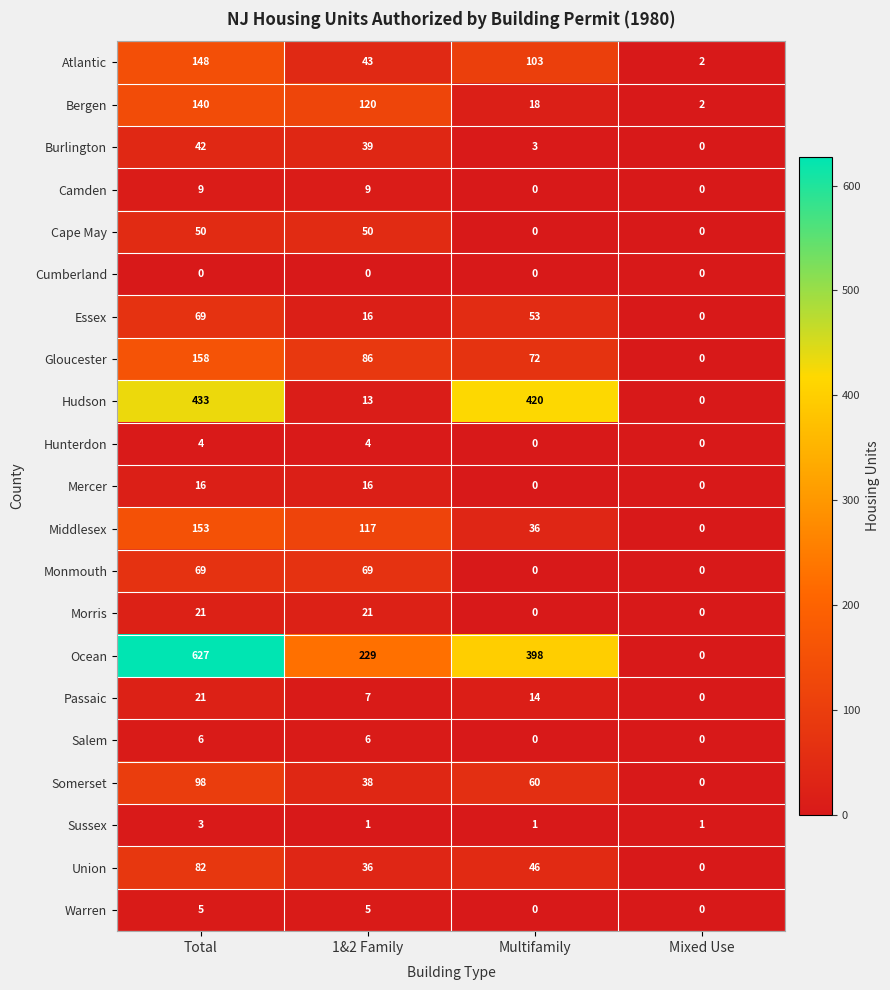

Count the Somerset values in the range 38 to 98.

3